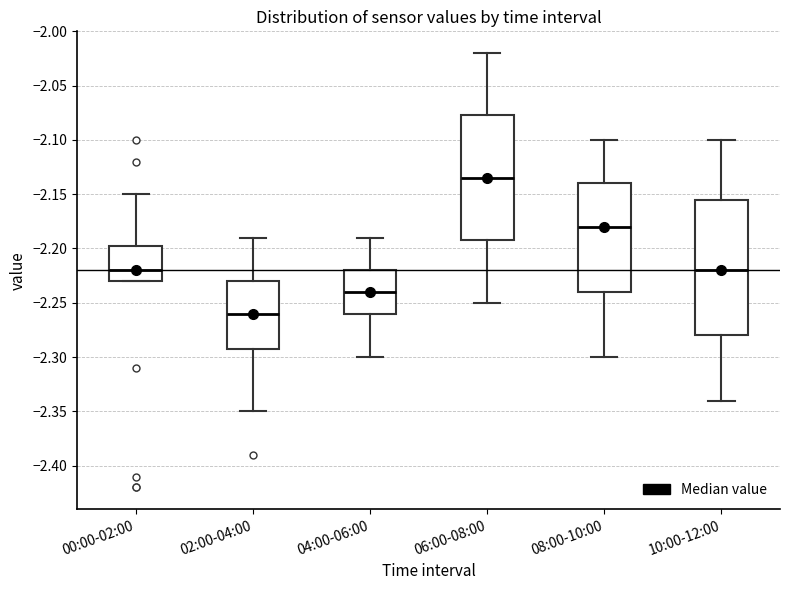

Comparing the boxes themselves (not the whiskers), which one is the tallest?

10:00-12:00